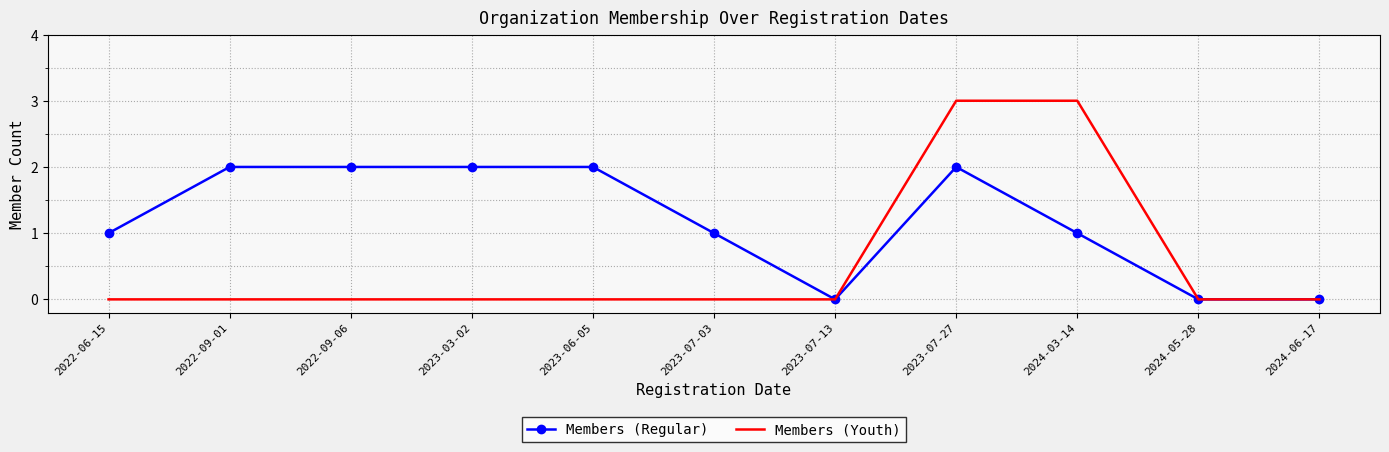

What is the maximum value shown in the chart?

3